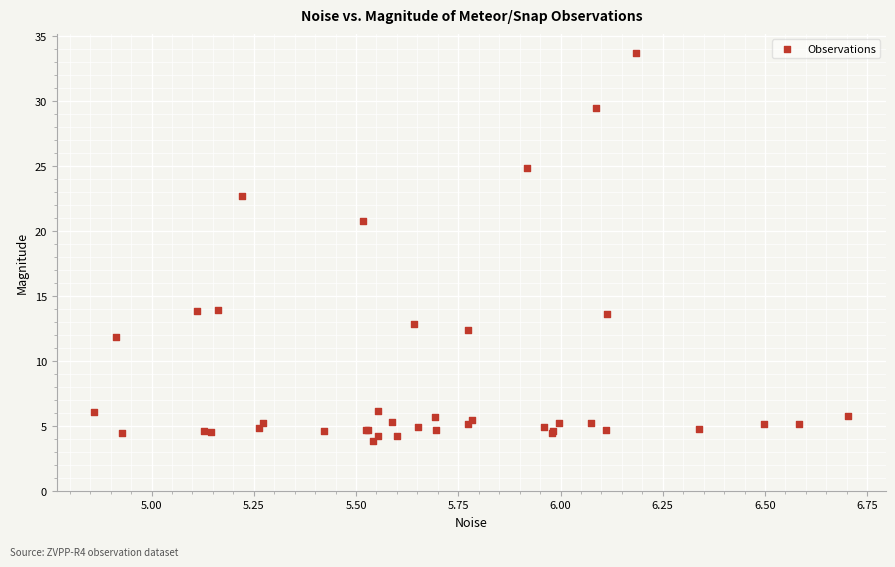

What Y value in the scatter plot is closest to 18?

20.8